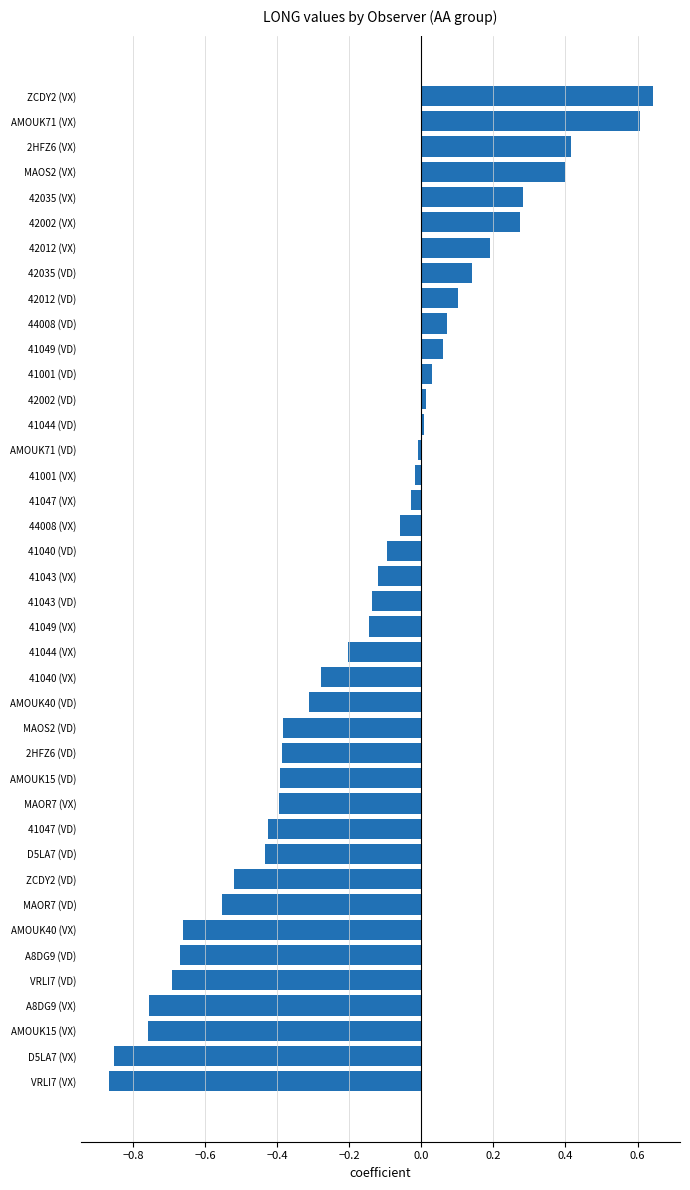

True or false: the data shows 0.2 at 42035 (VD).

False